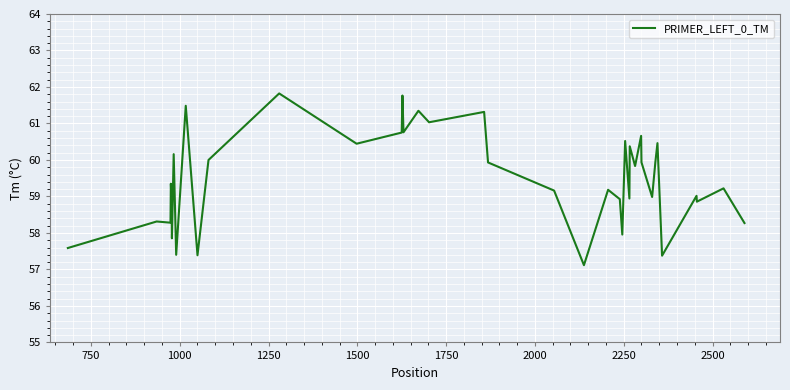

What is the greatest value displayed?

61.8